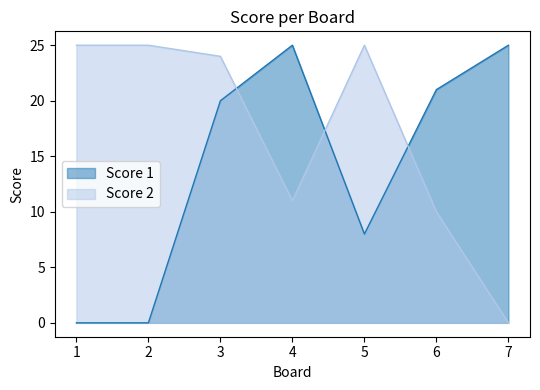

How many intersections are there between Score 2 and Score 1?

3